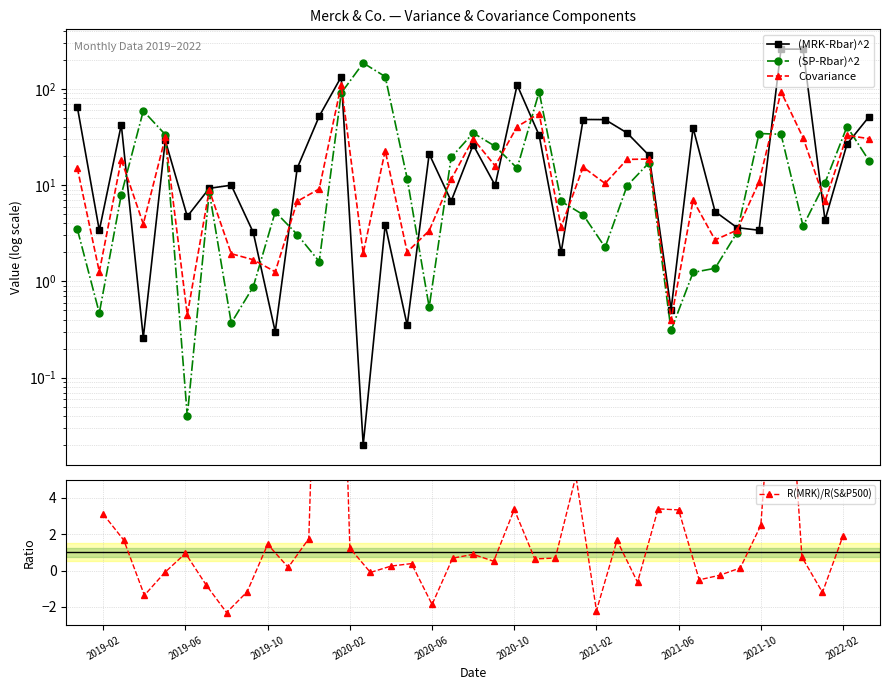

True or false: Covariance and (MRK-Rbar)^2 intersect in this chart.

True